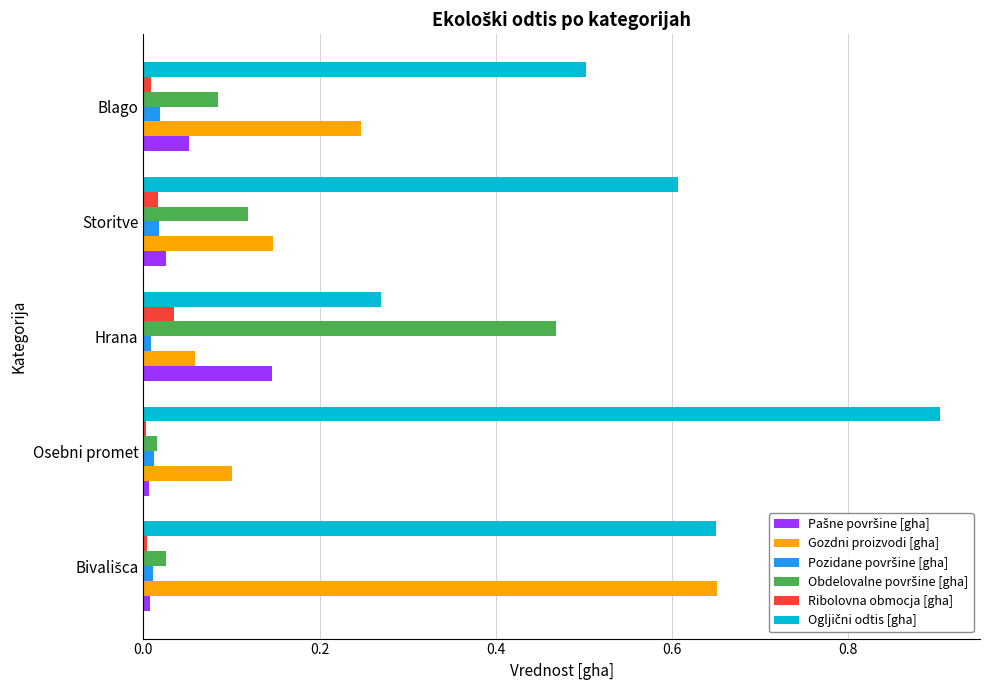

What is the maximum value shown in the chart?

0.9